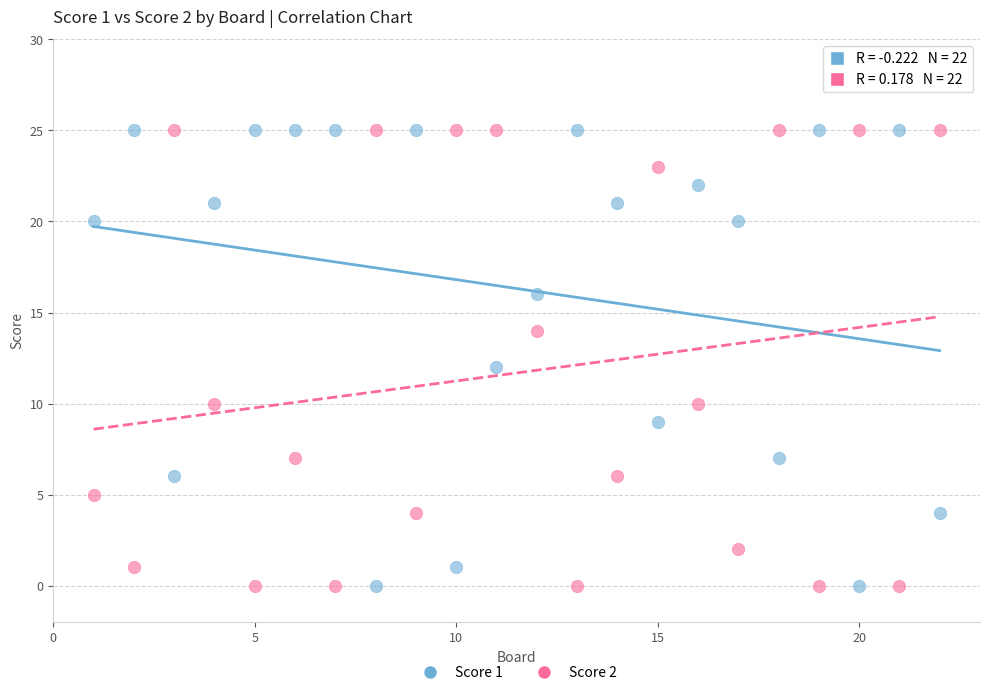

Across all data points, what is the range of X values (max minus min)?

21